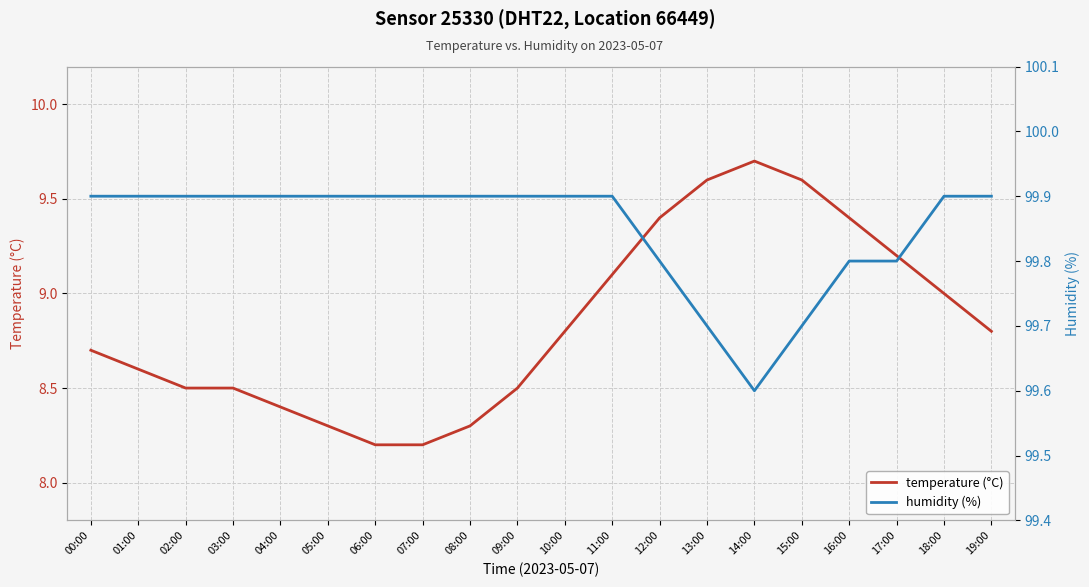

Between 04:00 and 15:00, which is larger?

15:00